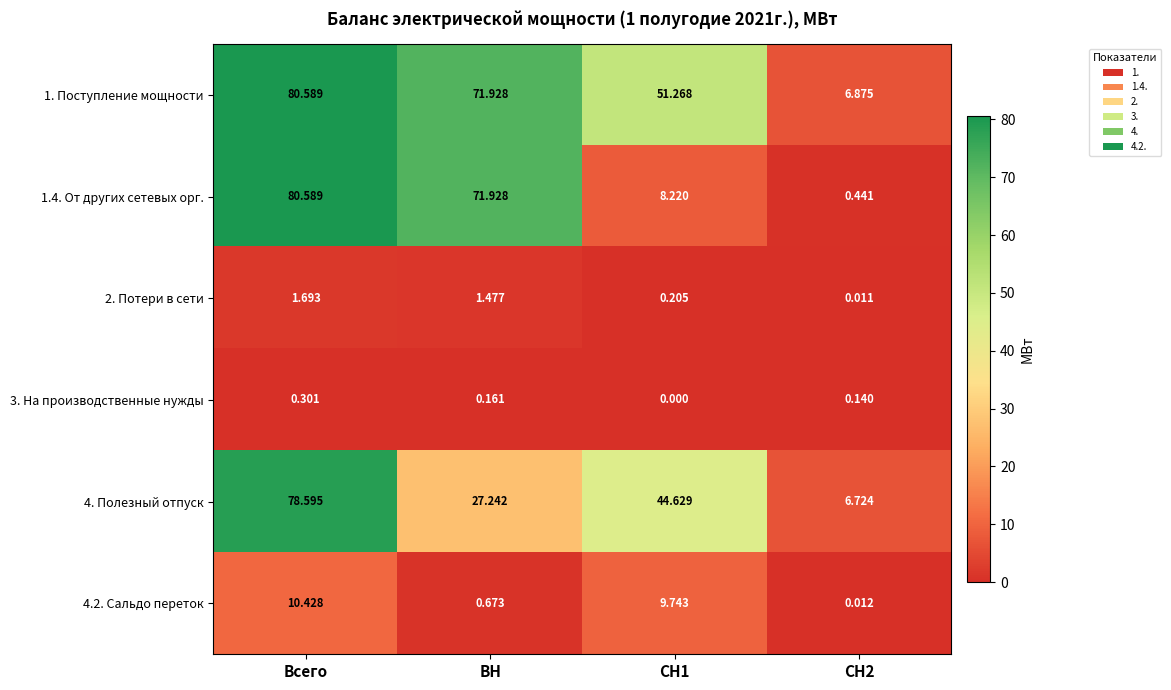

At which label does 2. Потери в сети first exceed 1?

Всего